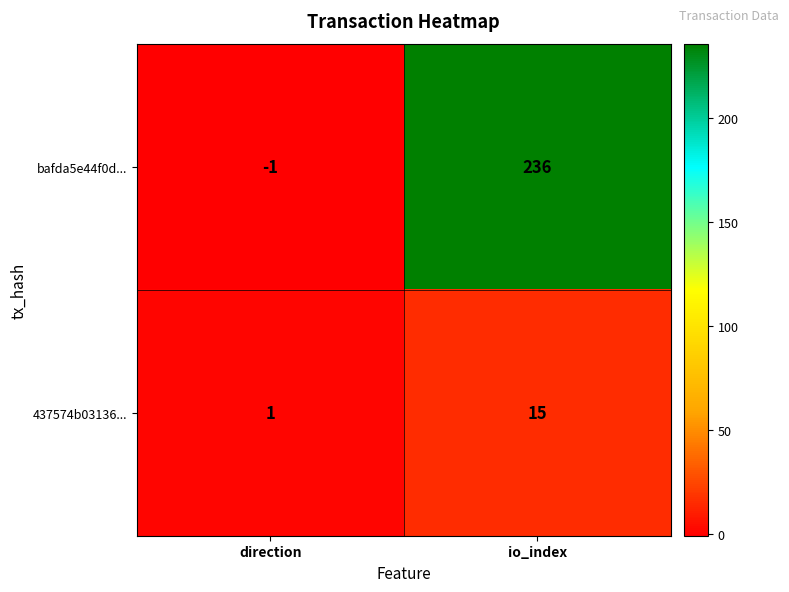

How many series are shown in this chart?

2